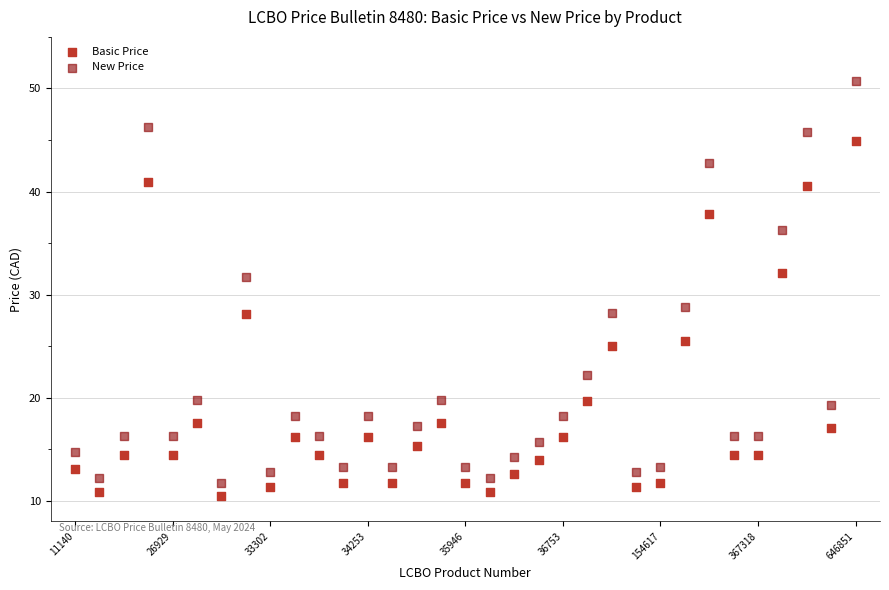

Which series has the widest spread of Y values?

New Price